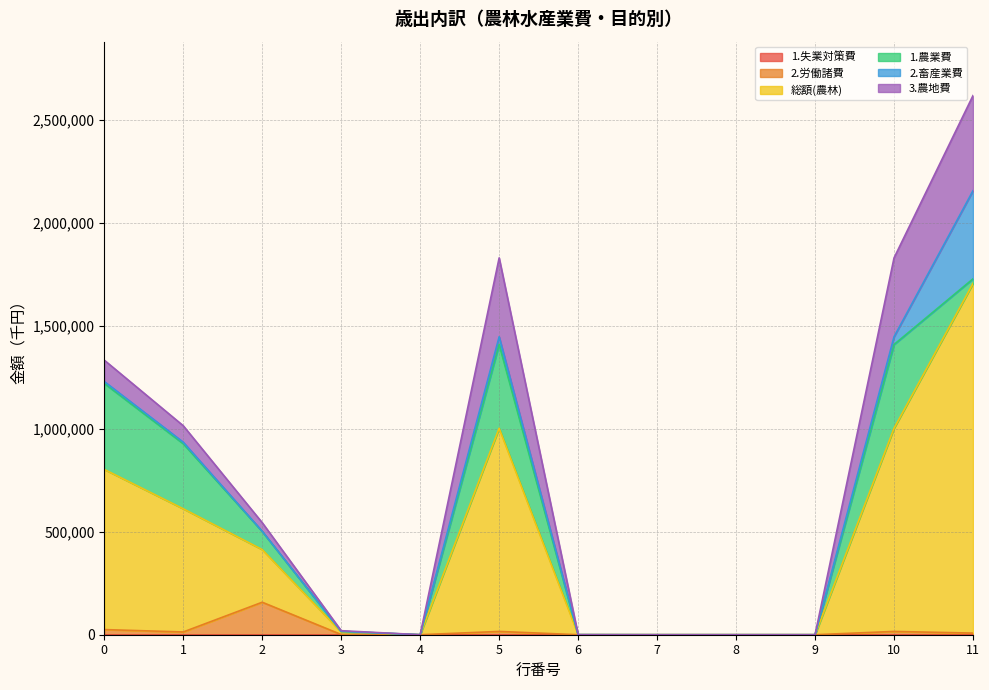

Does the chart display data point markers on the line(s)?

No